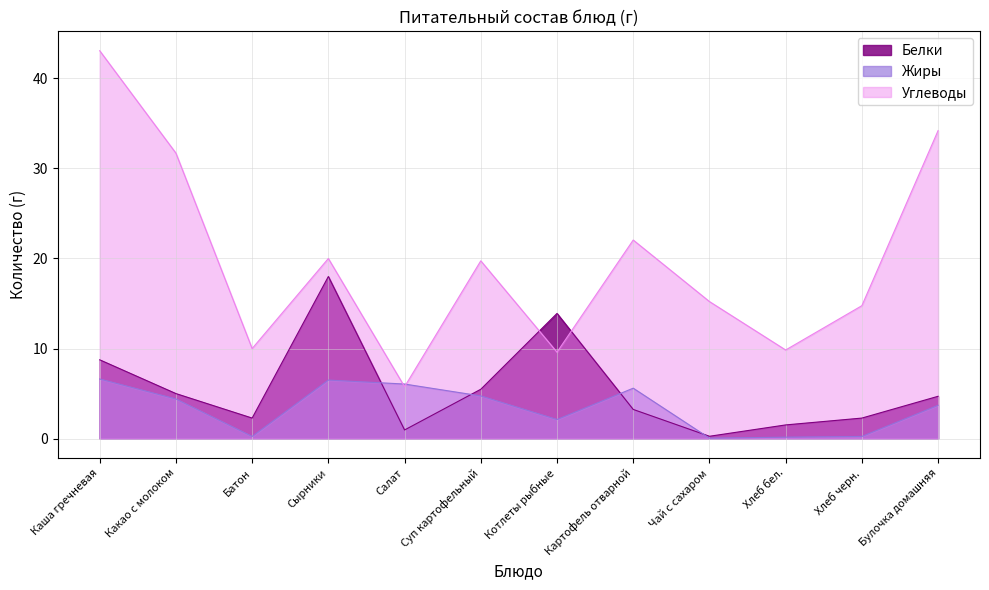

What is the average value of the Белки series?

5.5